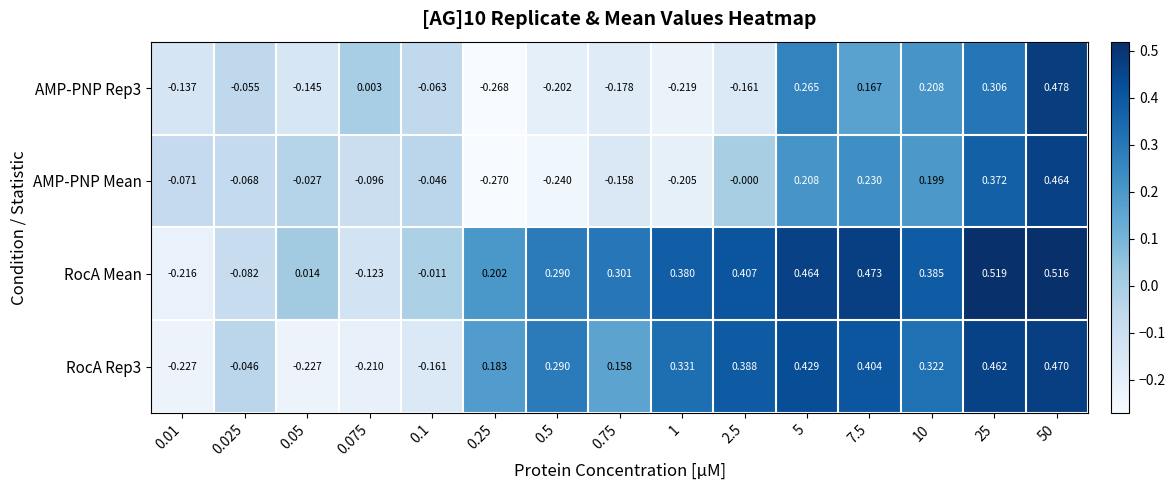

At how many categories does at least one series exceed 0?

12